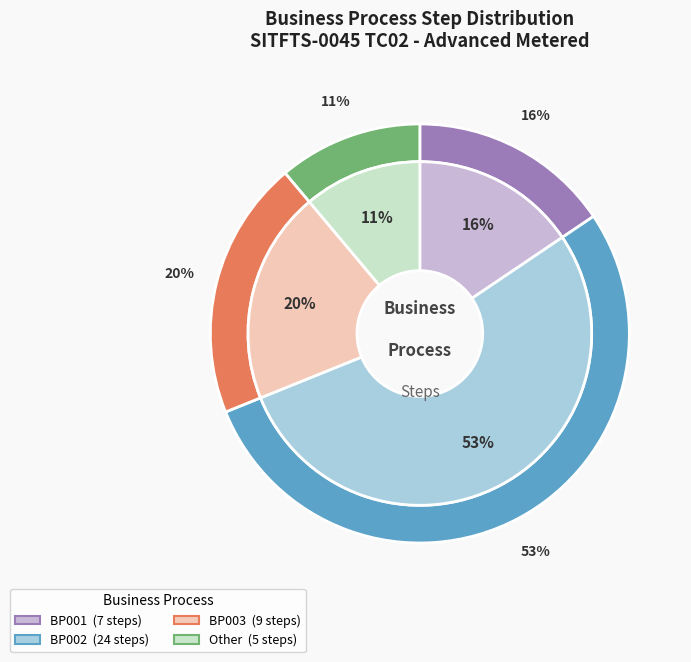

To the nearest percent, what portion does BP001 represent?

16%